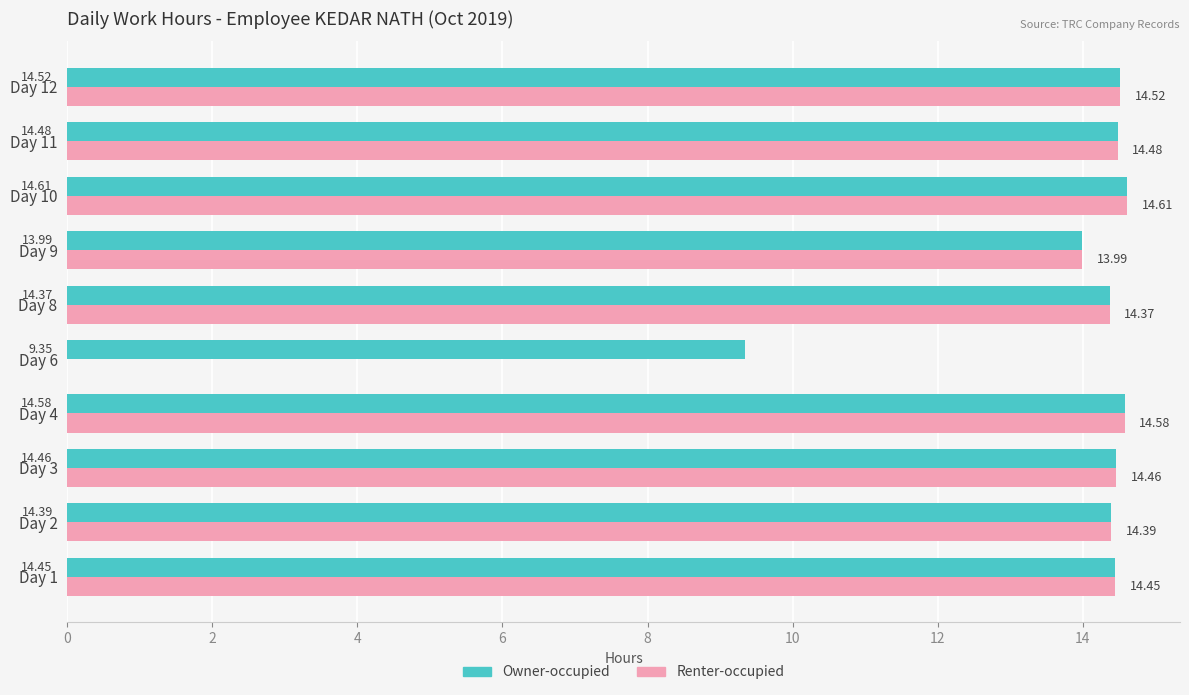

Is the value of Renter-occupied at Day 1 greater than the value of Owner-occupied at Day 11?

No